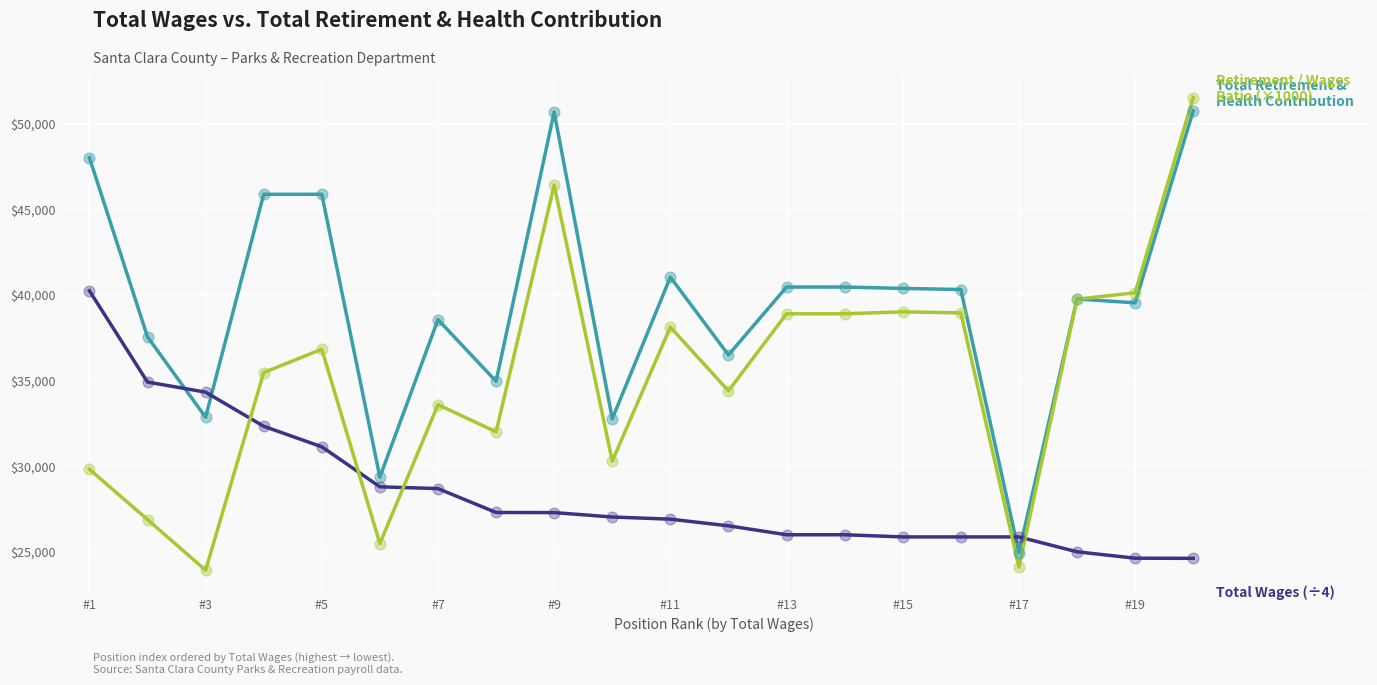

What is the greatest value displayed?

51534.0